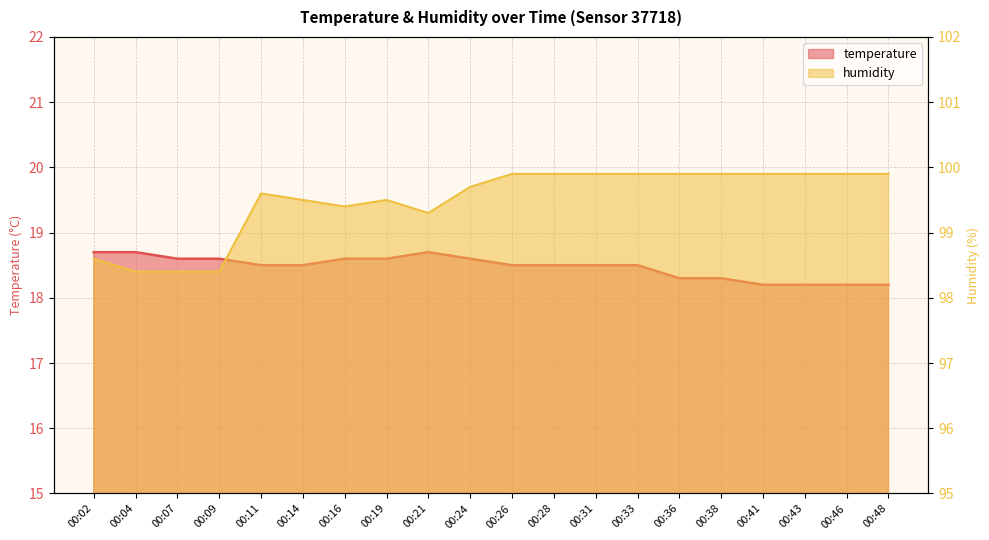

At which category does humidity reach its first local peak?

00:11